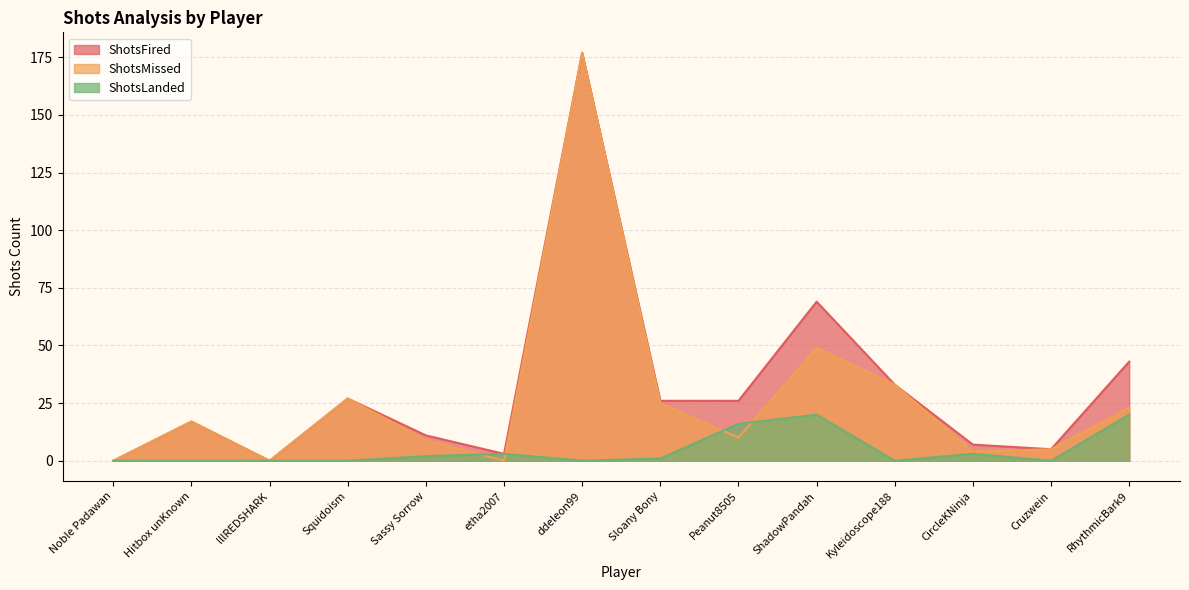

Rank the series by their average value, from lowest to highest.

ShotsLanded, ShotsMissed, ShotsFired